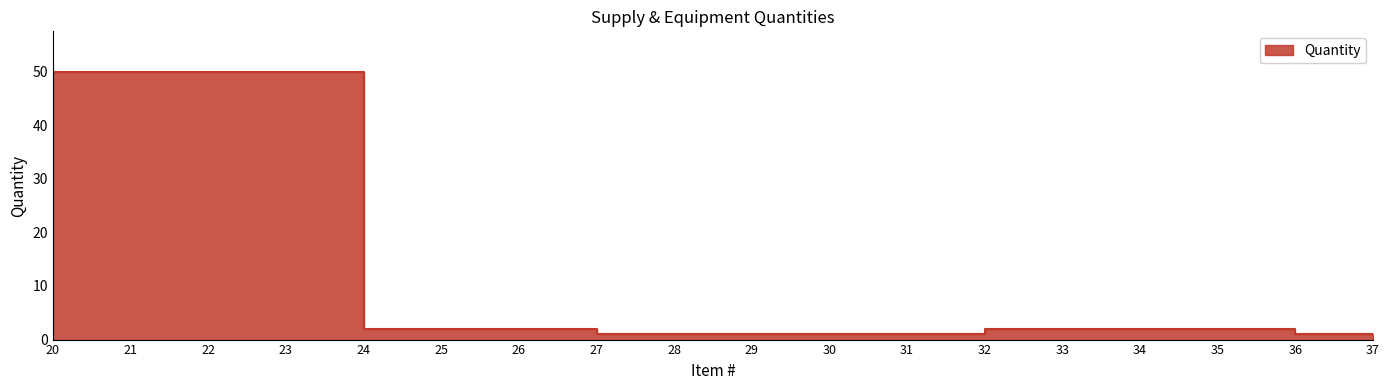

At which label does the data first exceed 2?

20